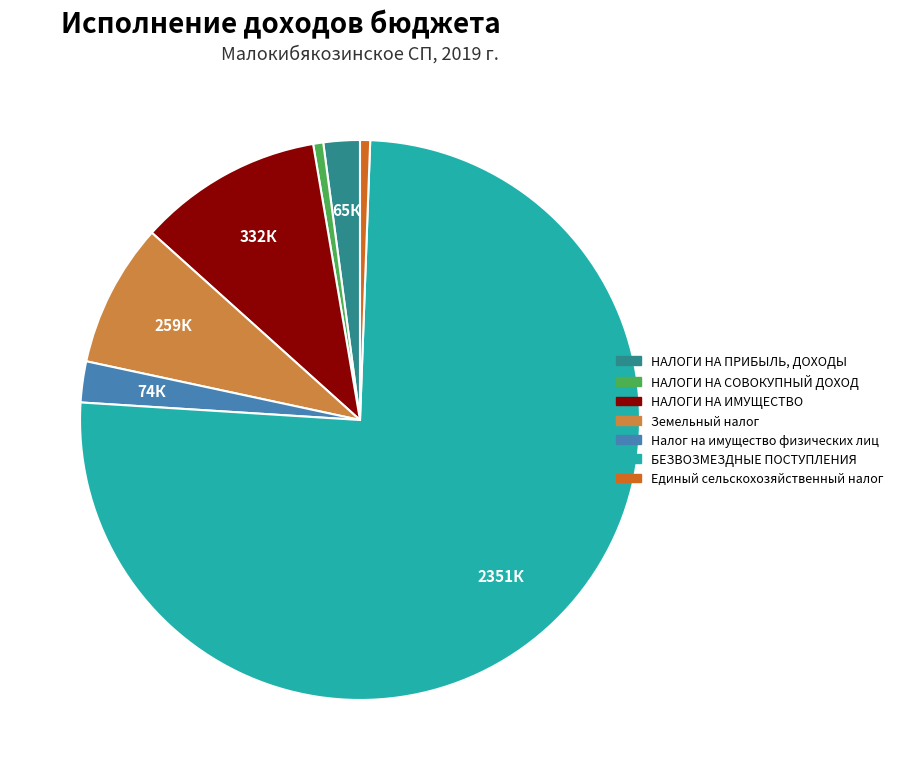

Is it true that НАЛОГИ НА СОВОКУПНЫЙ ДОХОД is 1% of the pie?

True